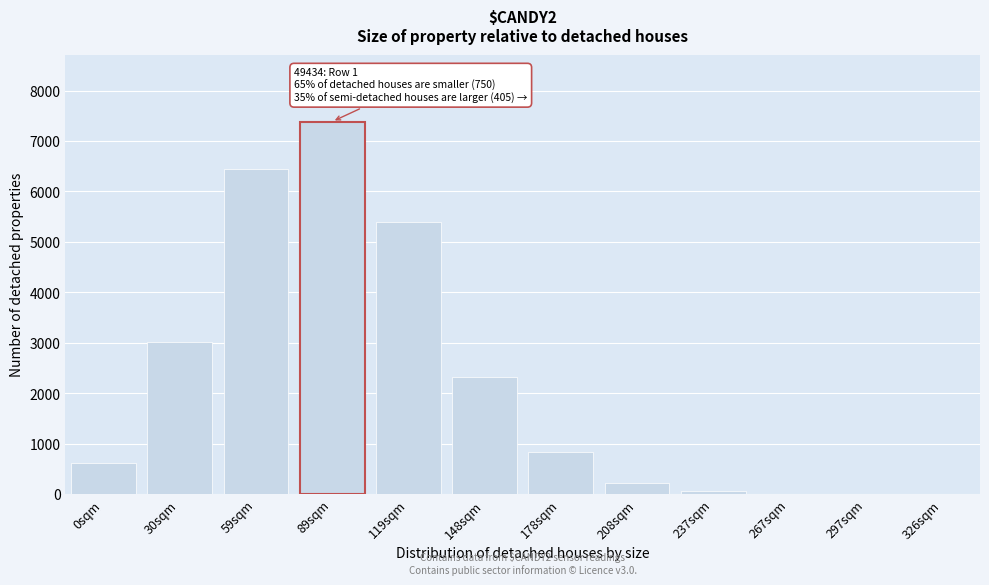

What is the sum of all values?

26292